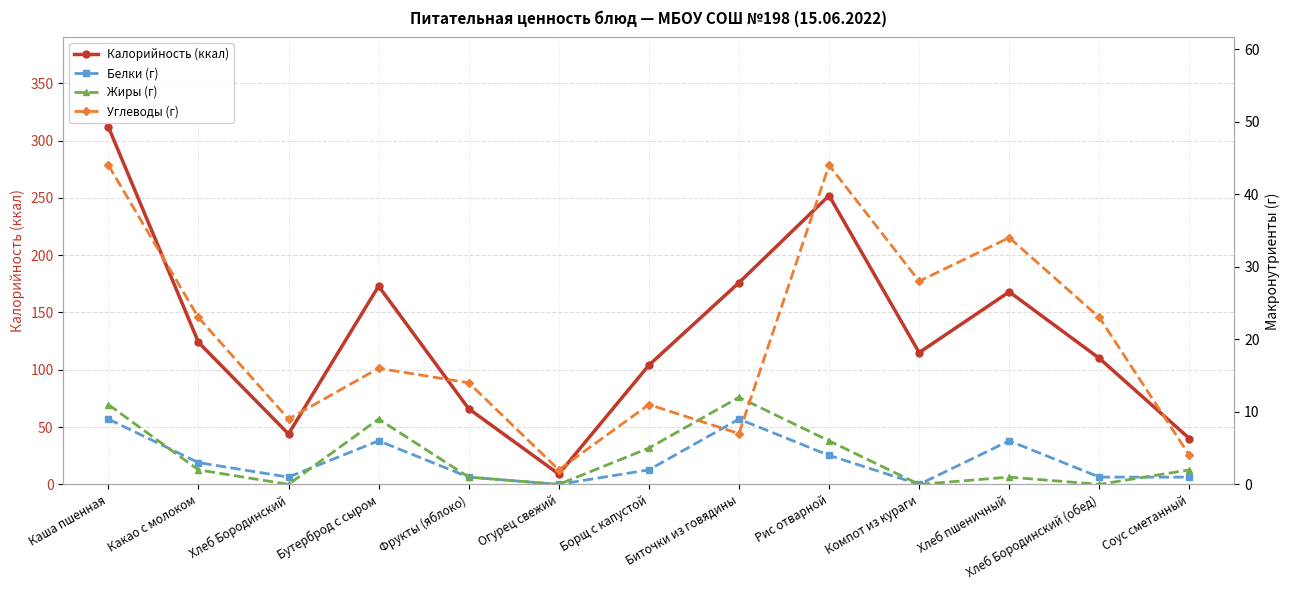

Where do Белки (г) and Углеводы (г) first cross each other?

Борщ с капустой and Биточки из говядины